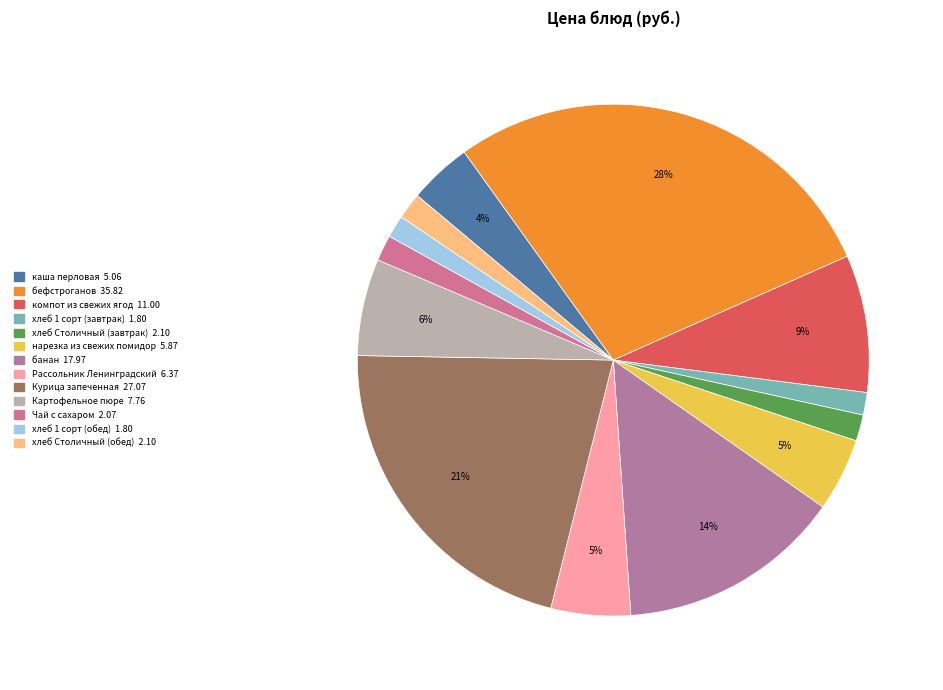

To the nearest percent, what is the difference between the largest and smallest slice percentages?

27%